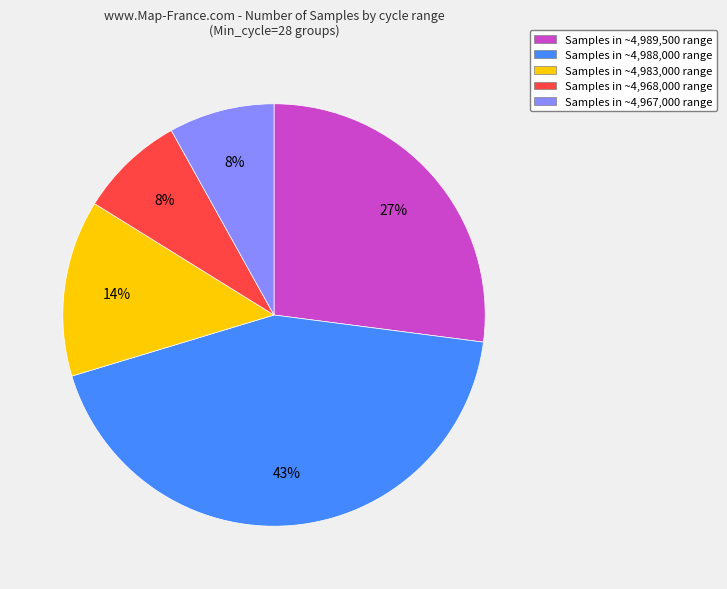

To the nearest percent, what portion does Samples in ~4,968,000 range represent?

8%